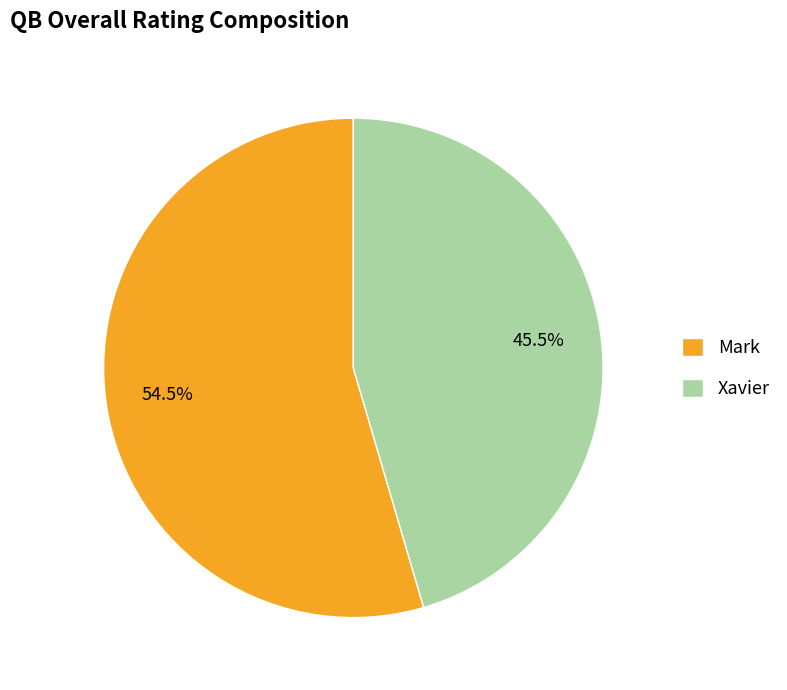

How many slices are in this pie chart?

2